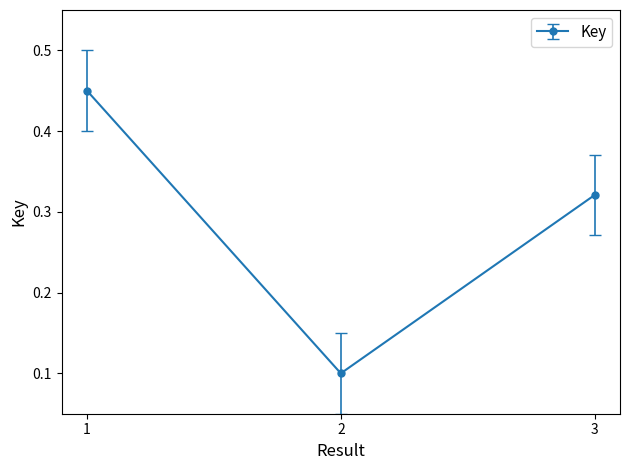

What is the value of the 2nd point from the left?

0.1